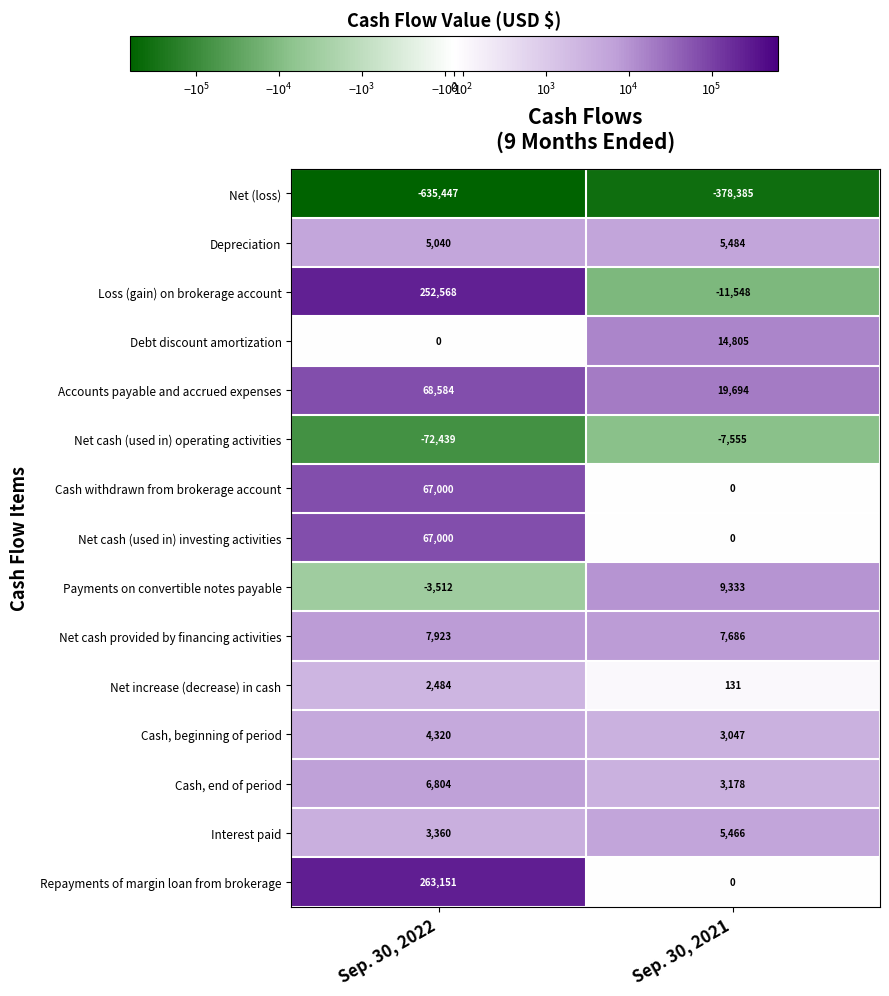

What is the sum of the Debt discount amortization values at Sep. 30, 2022 and Sep. 30, 2021?

14805